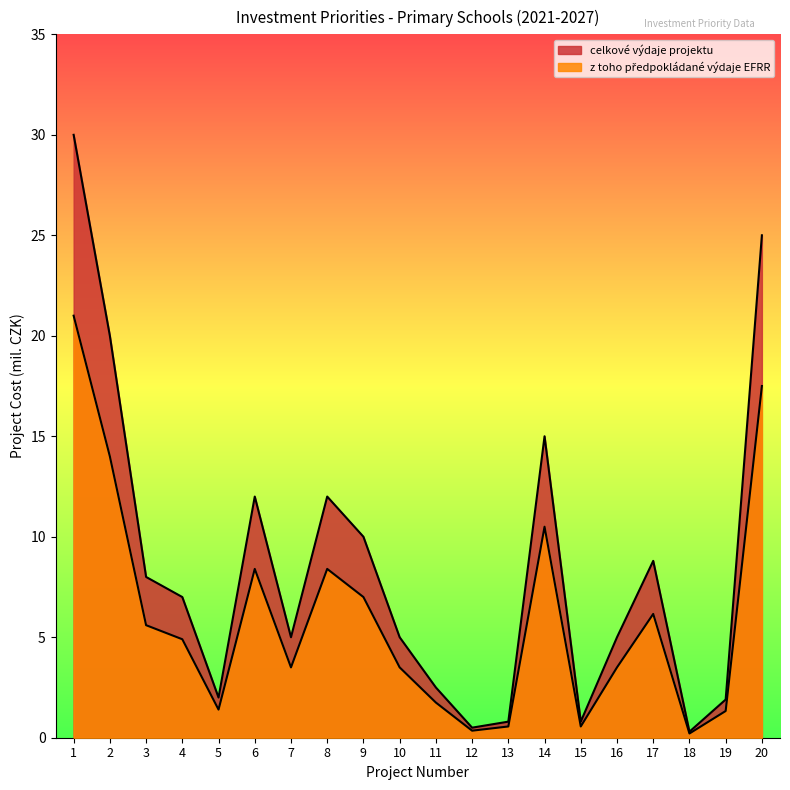

How many data points in efrr_vydaje_mil are above 4?

10